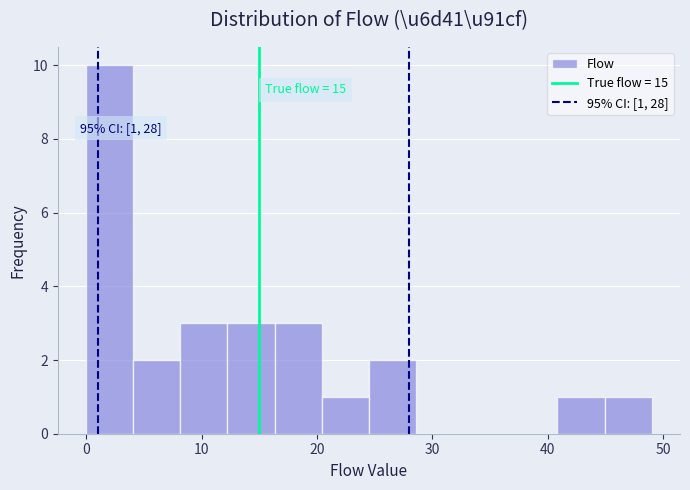

Which range on the x-axis has the tallest bar?

0 to 4